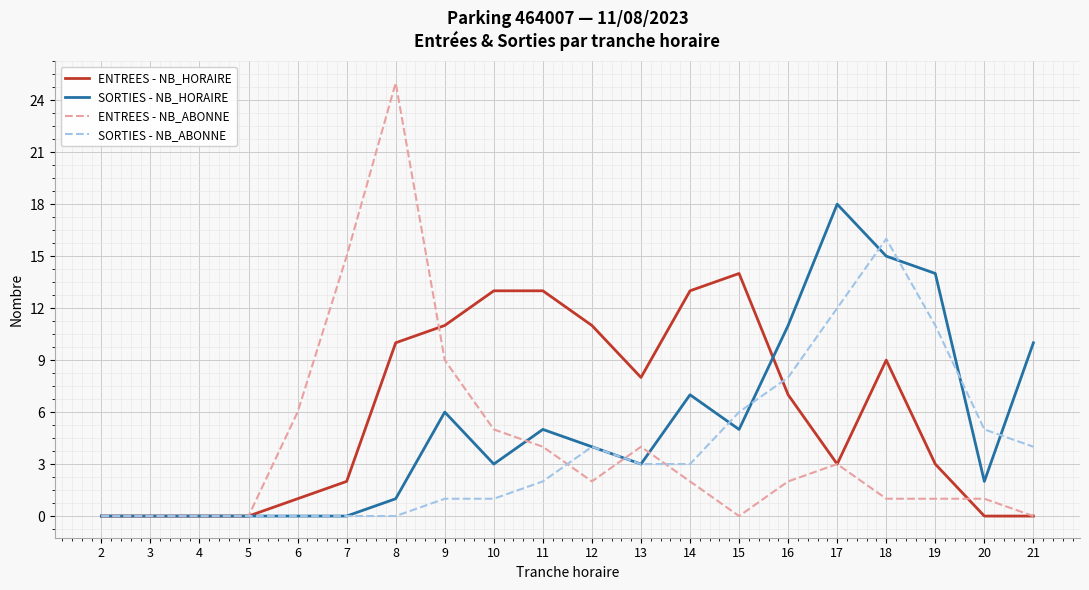

What is the maximum value for ENTREES - NB_ABONNE?

25